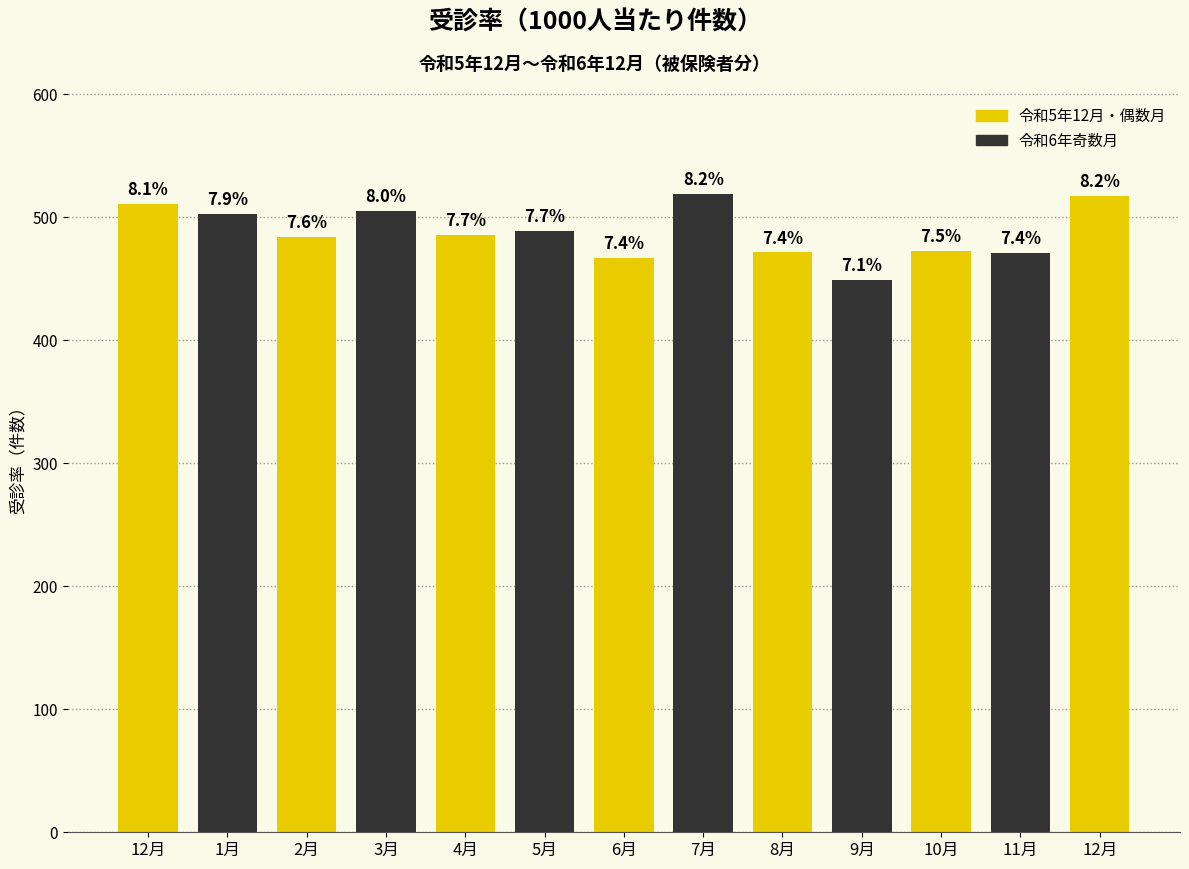

How many bars are there in total?

13